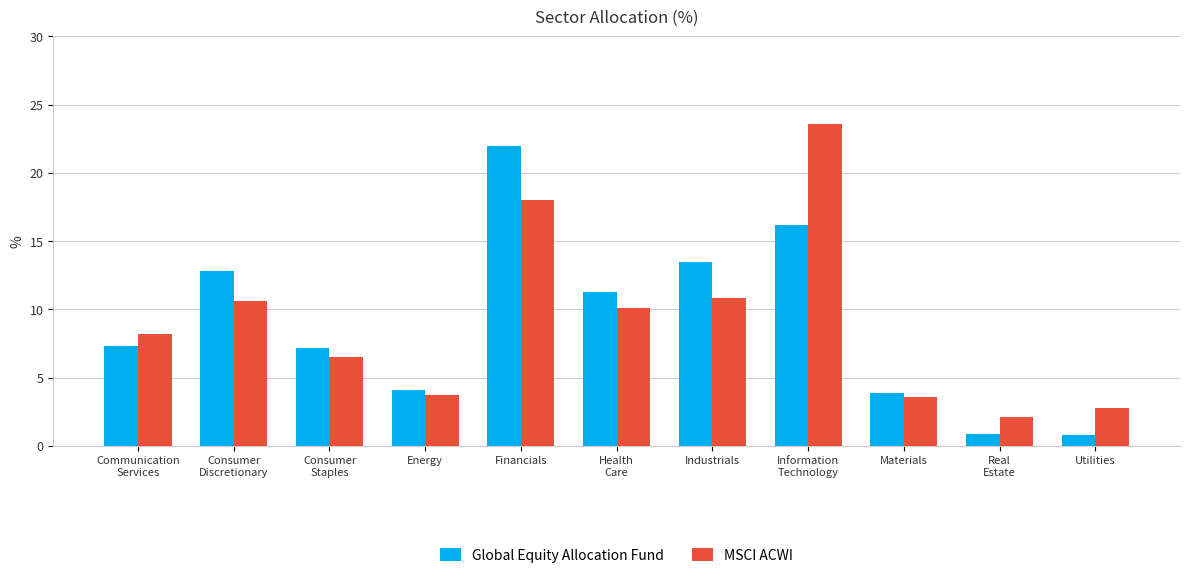

What position from the right is Consumer
Staples?

9